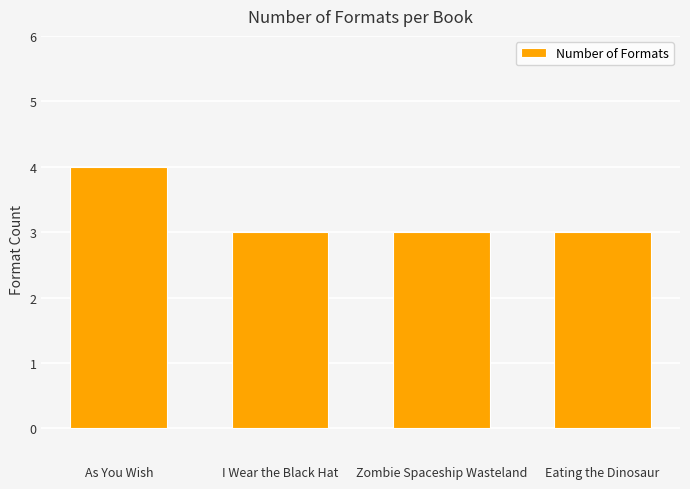

What is the label of the 4th bar from the left?

Eating the Dinosaur